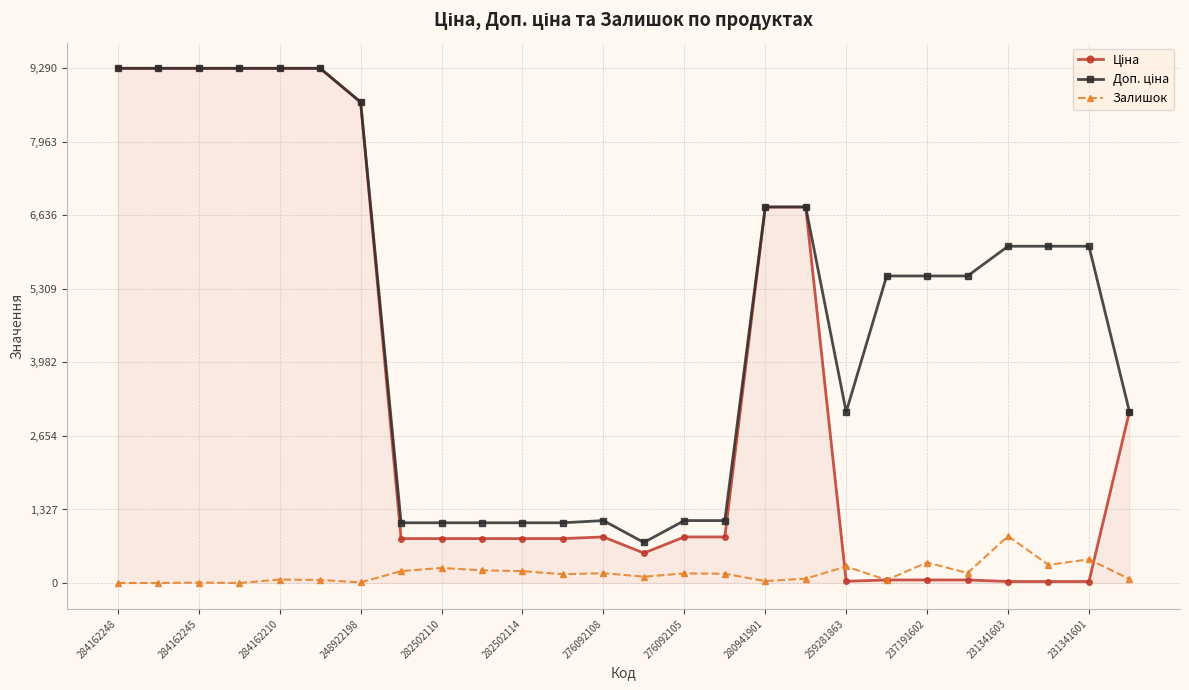

What is the maximum value shown in the chart?

9290.5